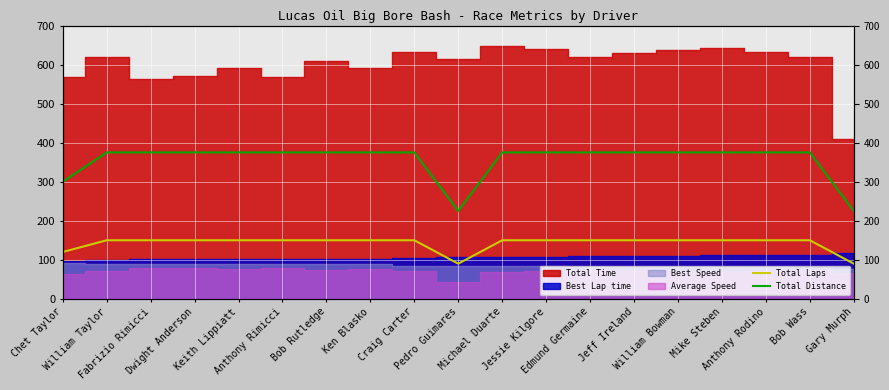

The Total Distance series shows 375 at Anthony Rodino. True or false?

True